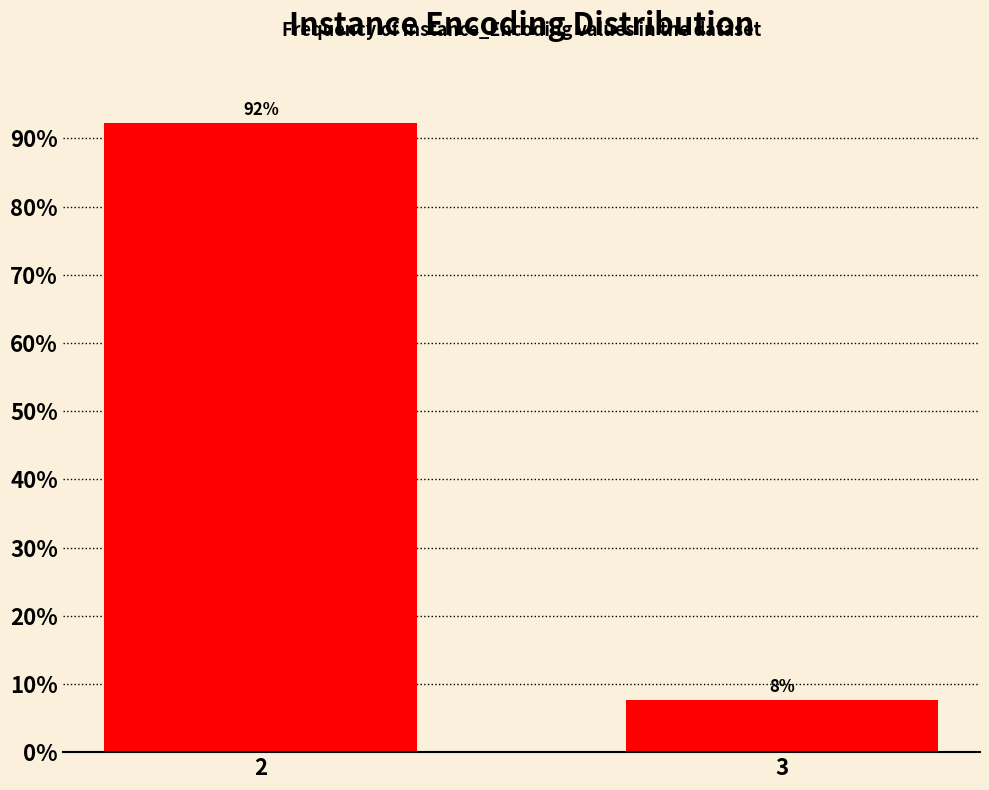

Which label corresponds to the smallest value in the chart?

3